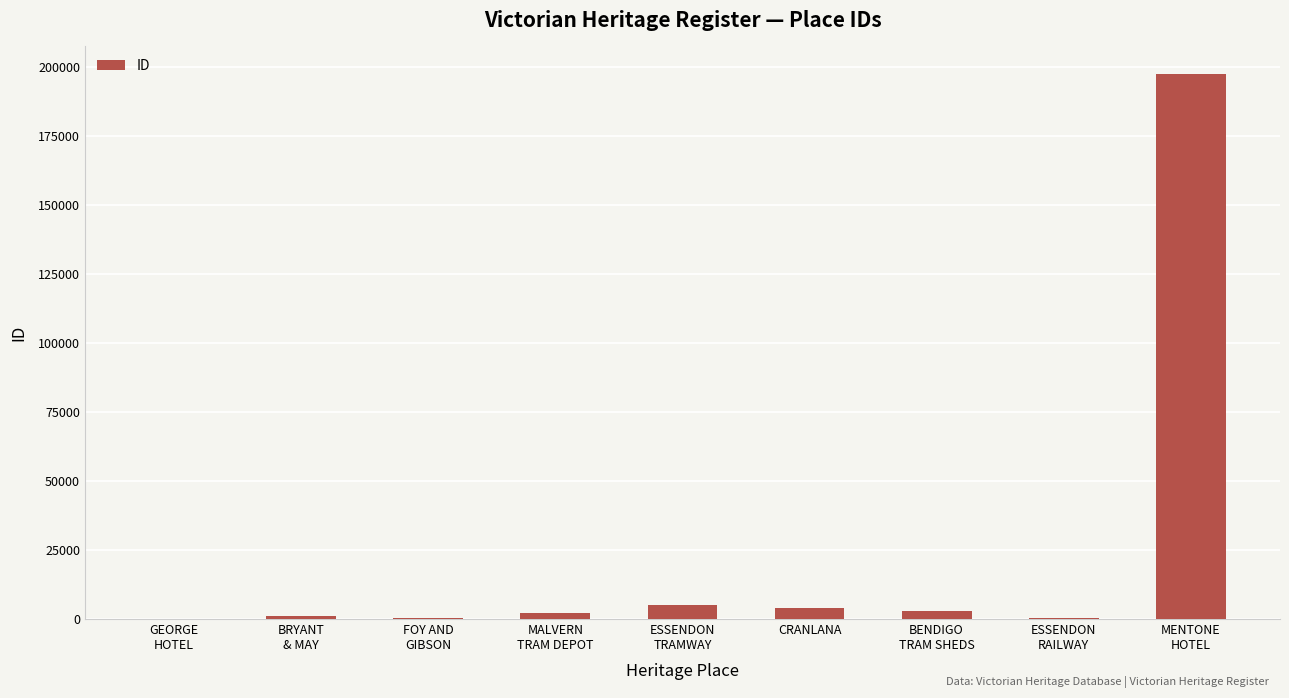

What is the greatest value displayed?

197429